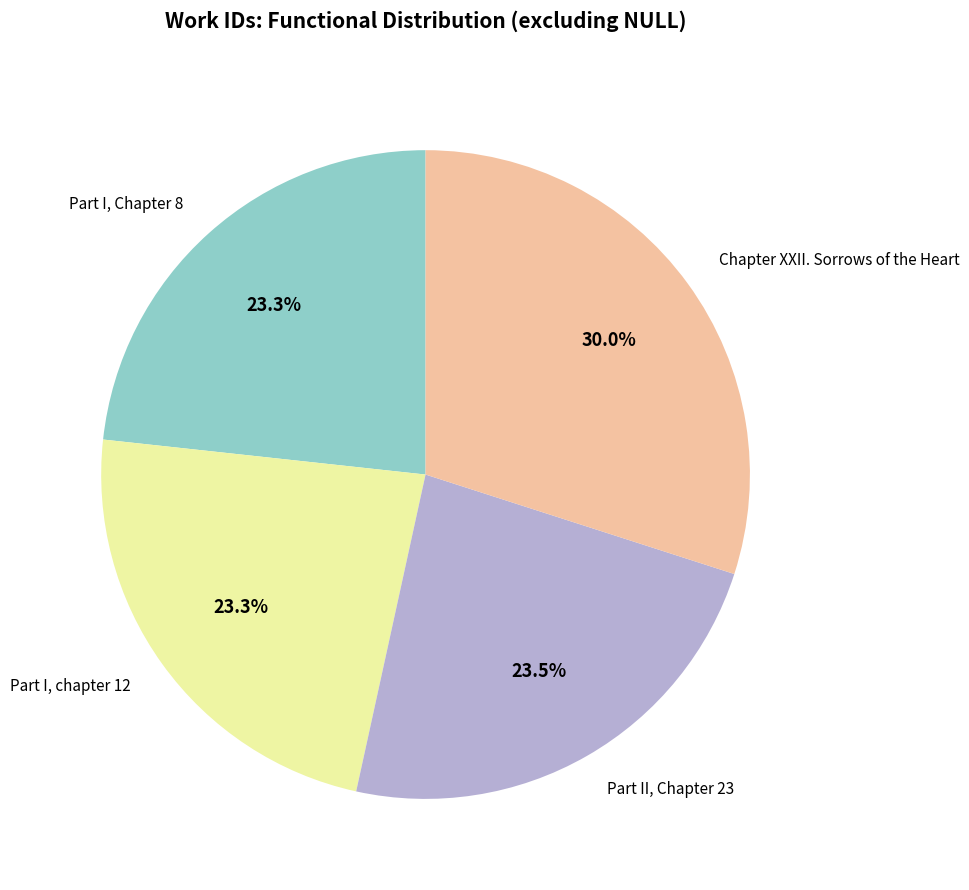

What percentage is NOT represented by Part I, Chapter 8?

76.7%